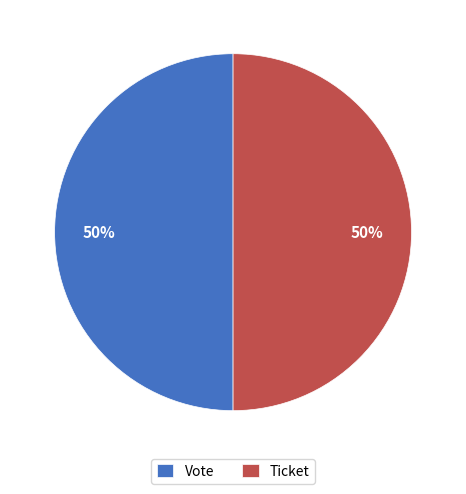

What percentage is the Ticket slice, to the nearest percent?

50%